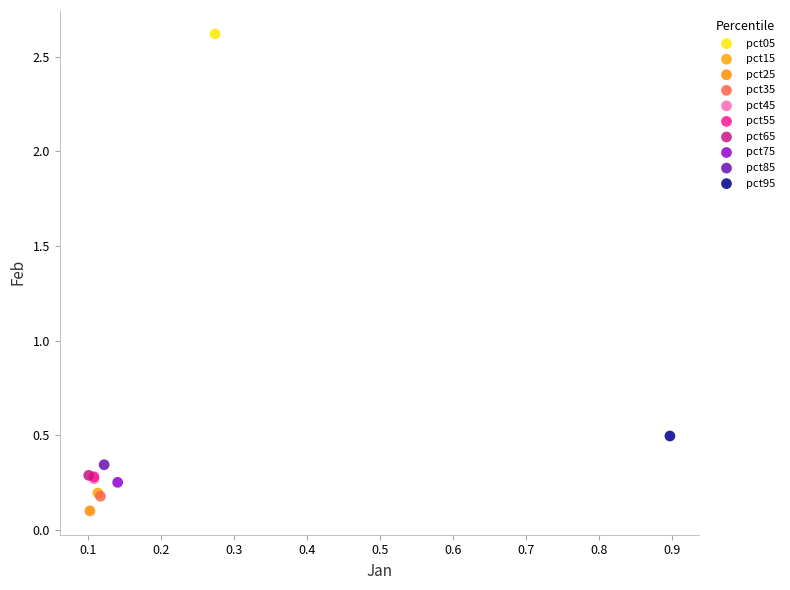

Which series contains the lowest Y value?

pct25